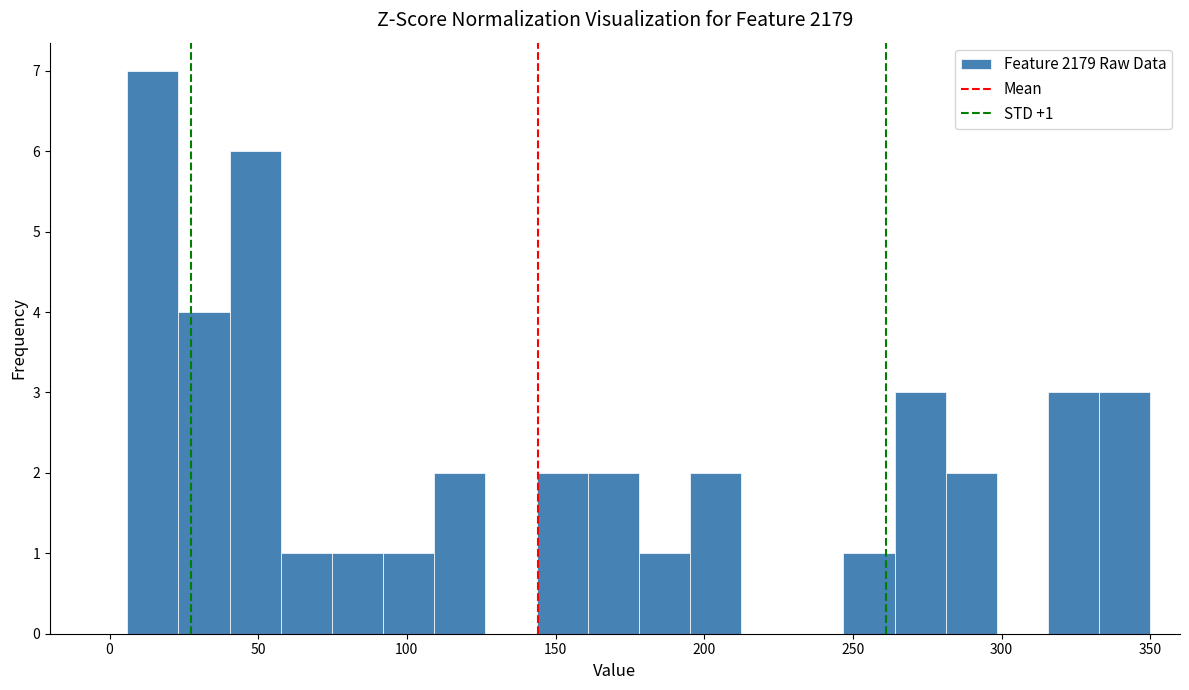

Read against the x-axis, roughly where is the centre of the tallest bar?

15